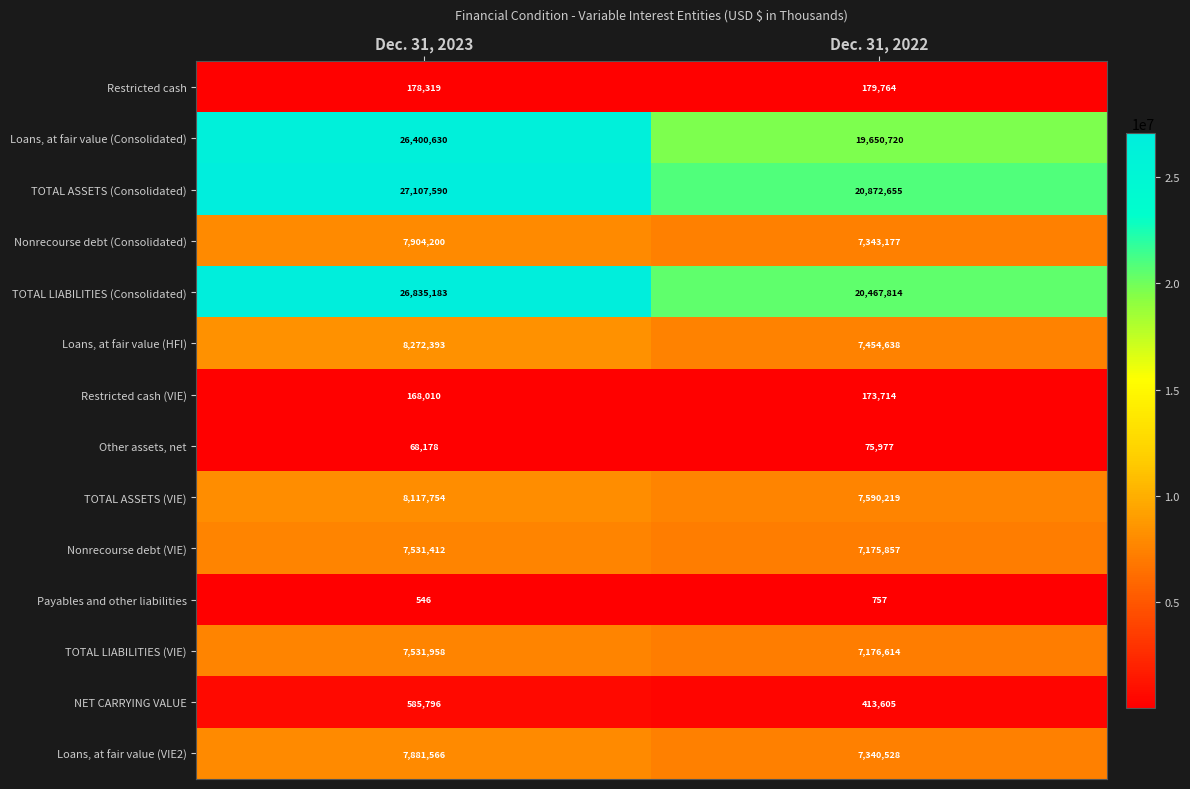

Between Dec. 31, 2023 and Dec. 31, 2022, which series saw the biggest shift?

Loans, at fair value (Consolidated)